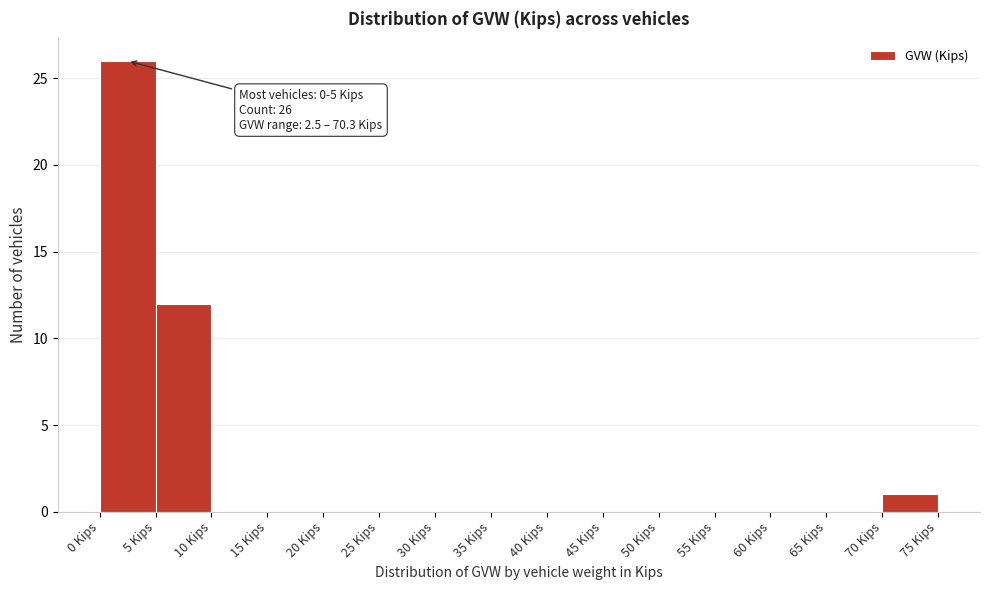

Over which range of the x-axis is the bar tallest?

0 to 5